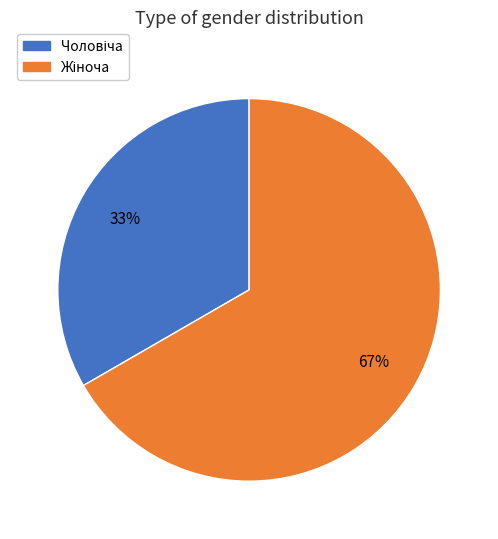

Is there any slice that represents more than half of the pie?

Yes